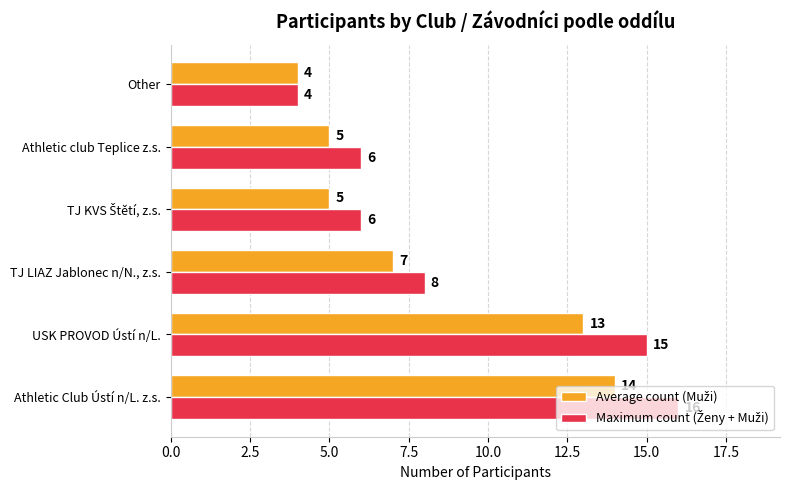

At which category does the chart reach its minimum across all series?

Other